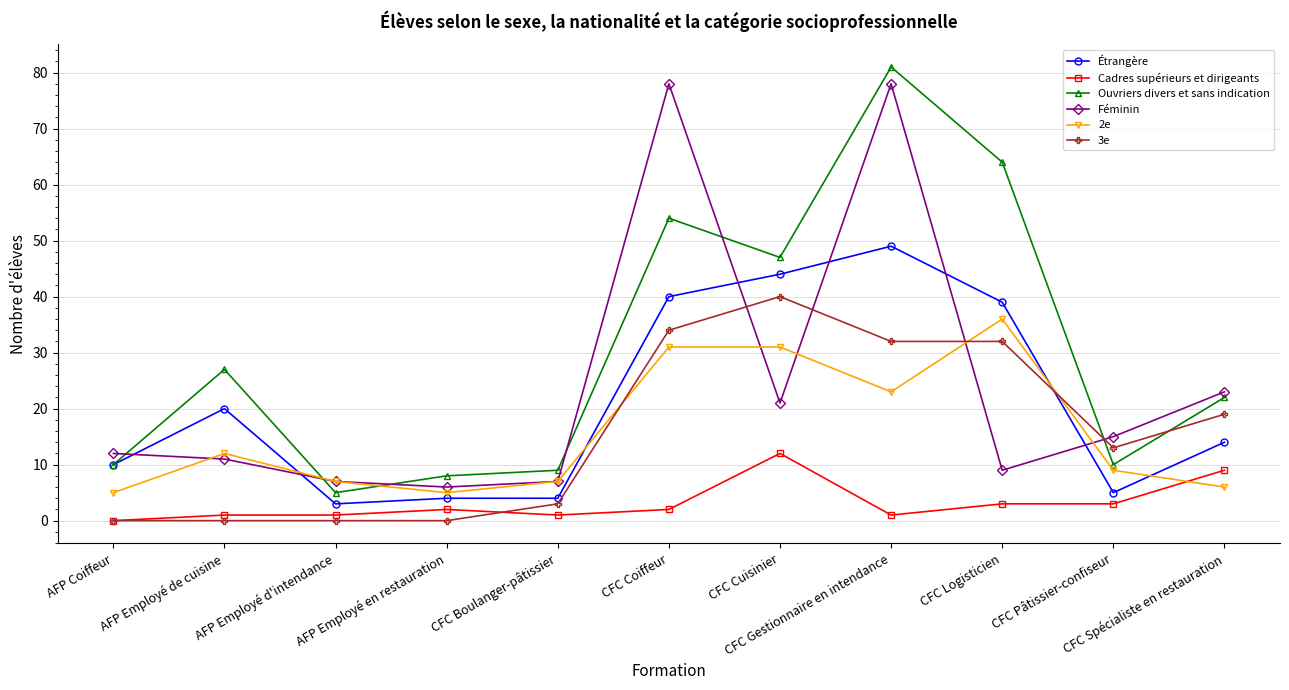

What is the highest value of the Étrangère series?

49